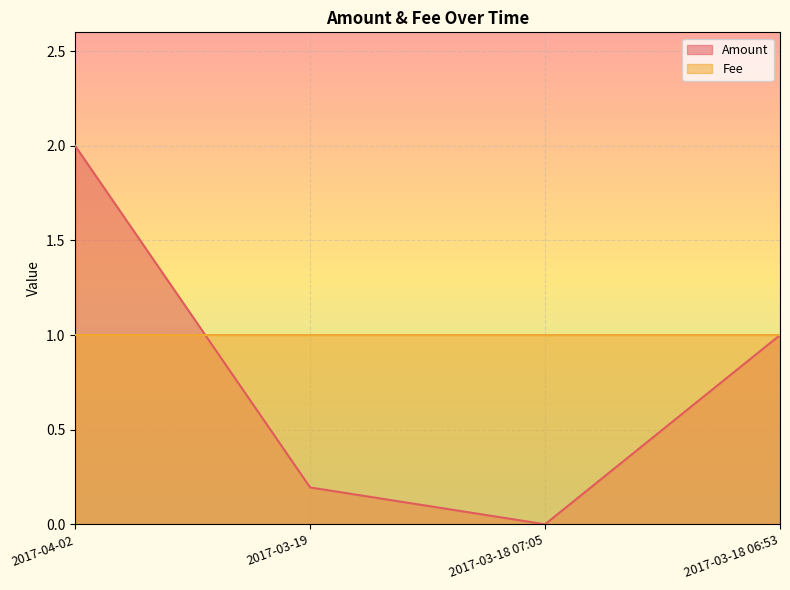

What is the sum of the Amount values at 2017-03-18 07:05 and 2017-03-18 06:53?

1.0